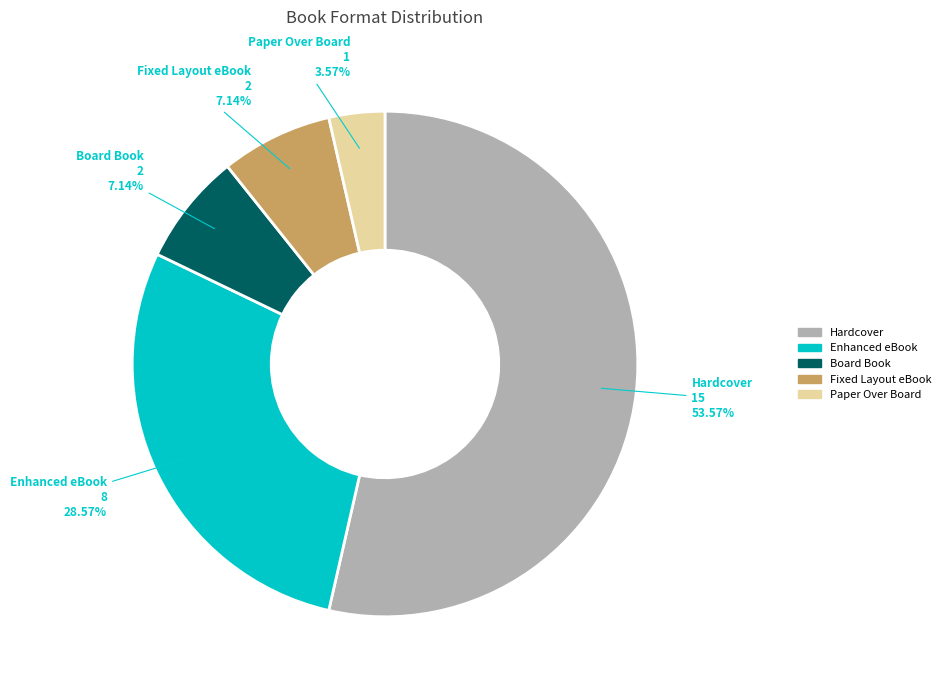

Count the number of slices in the pie.

5